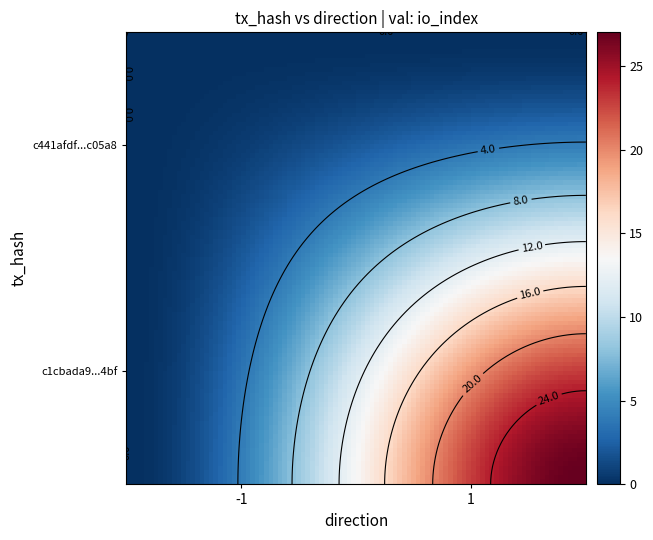

How many distinct data groups are displayed?

2